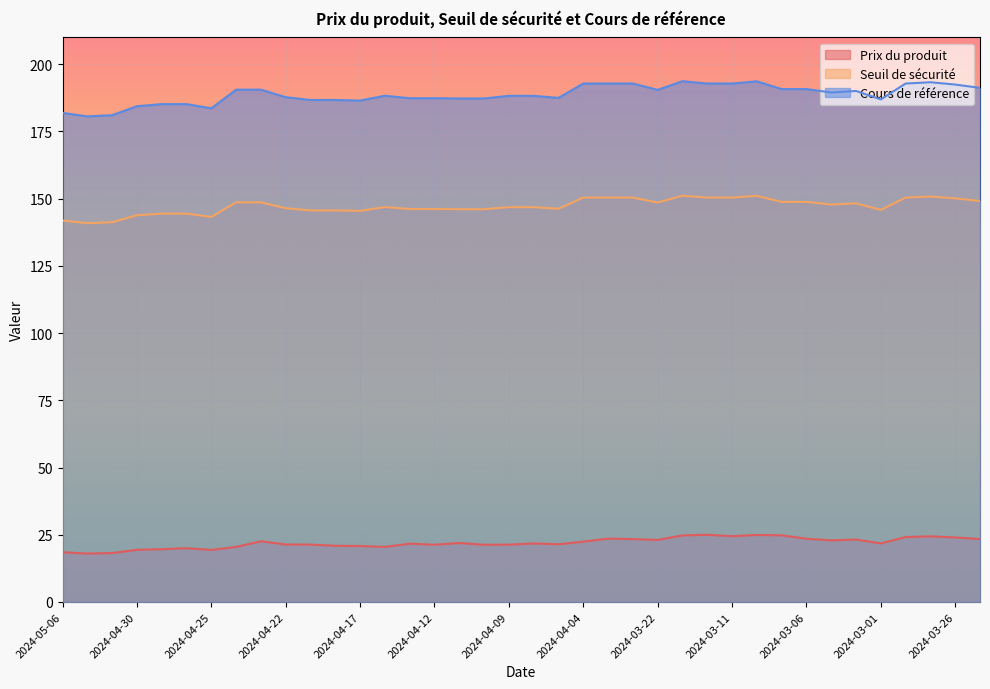

Read the Cours de référence value at 2024-04-09.

188.3